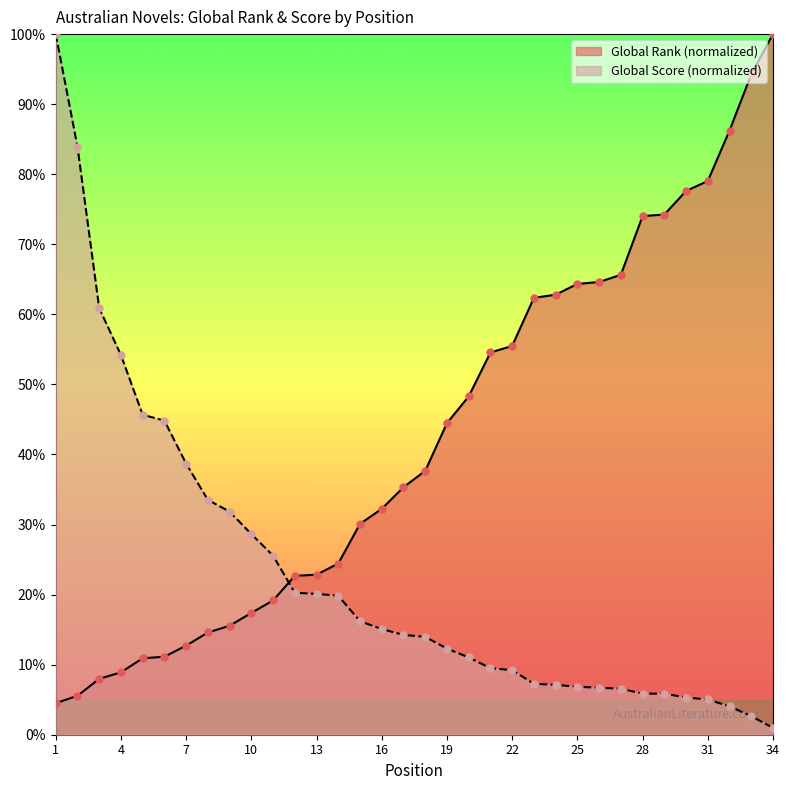

Is the value of Global Rank at 14 greater than the value of Global Score at 9?

No